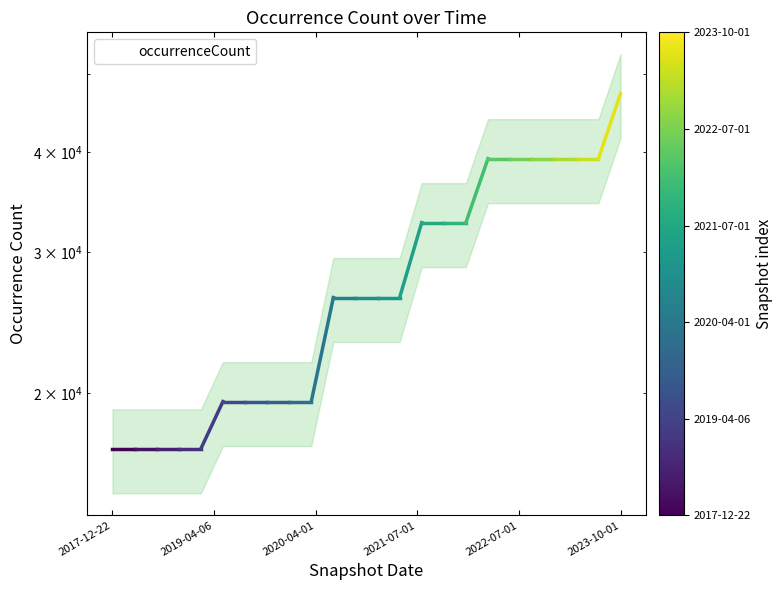

What is the difference between the maximum and second lowest values?

30211